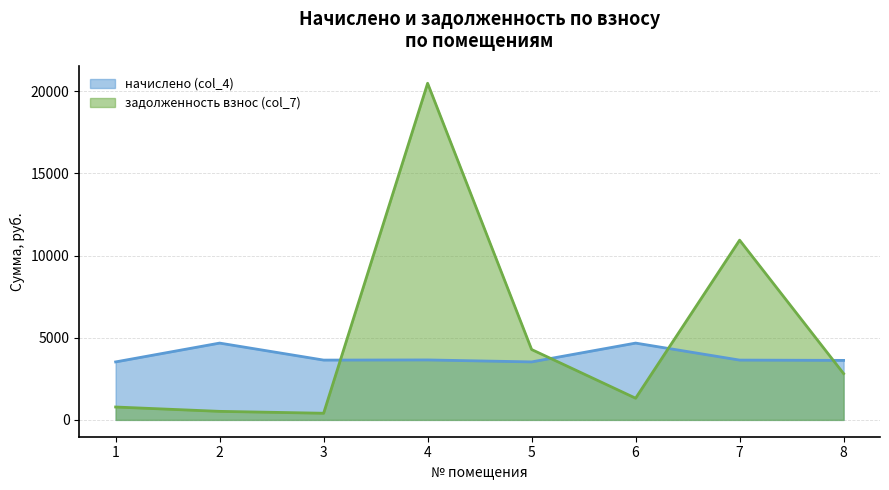

At which label does начислено (col_4) first exceed 3638?

2